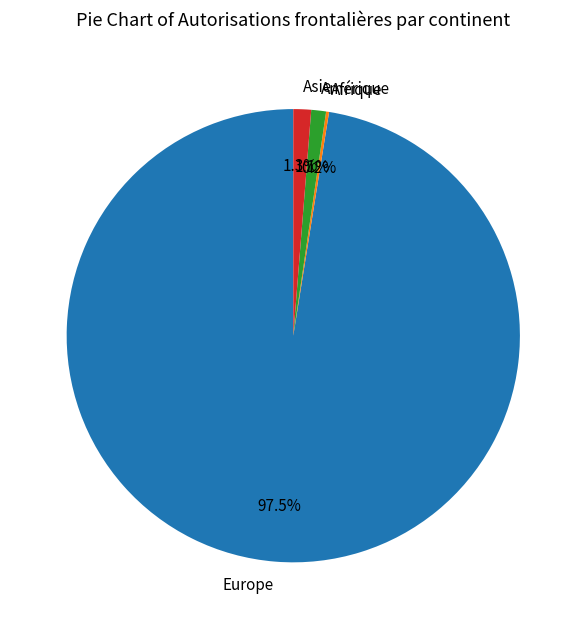

What is the largest slice in the pie chart?

Europe